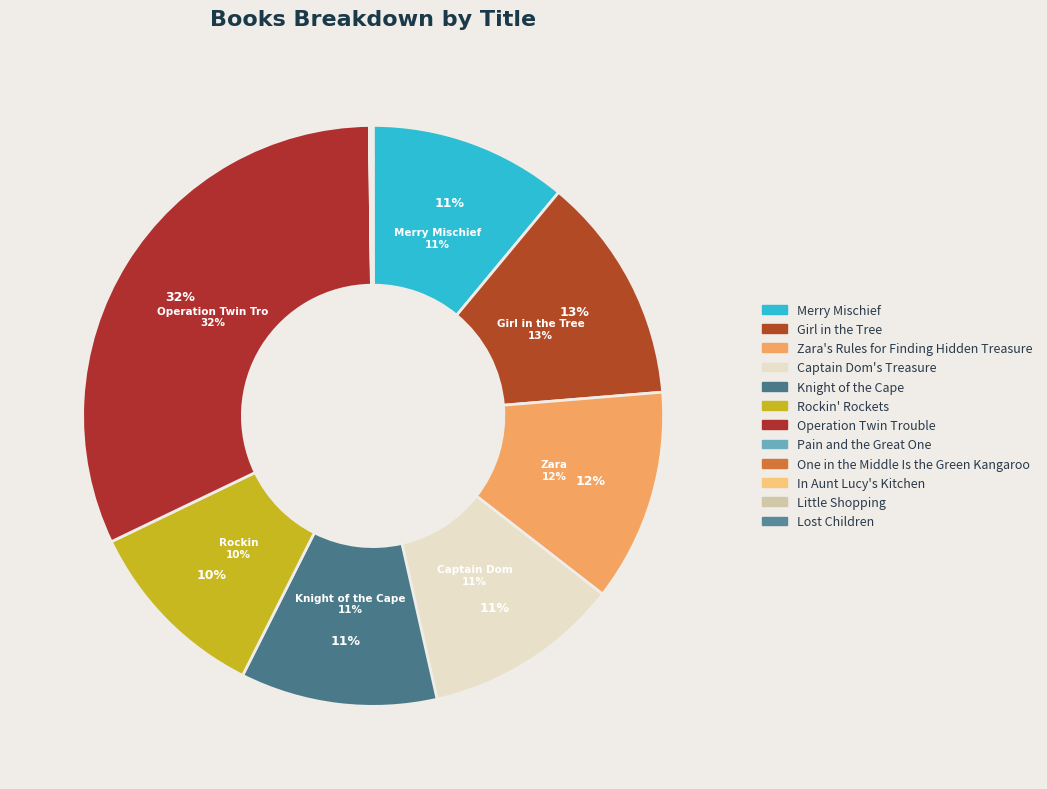

Does In Aunt Lucy's Kitchen account for over 50% of the chart?

No